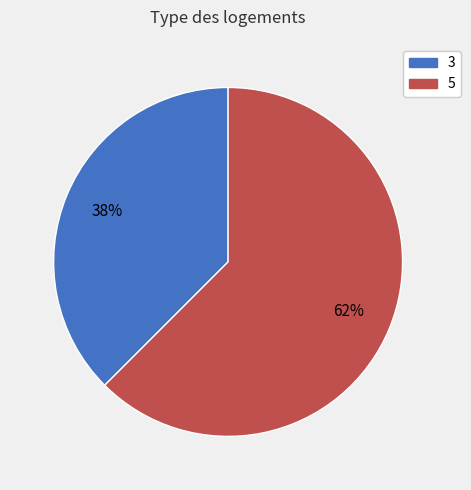

What is the largest slice in the pie chart?

5